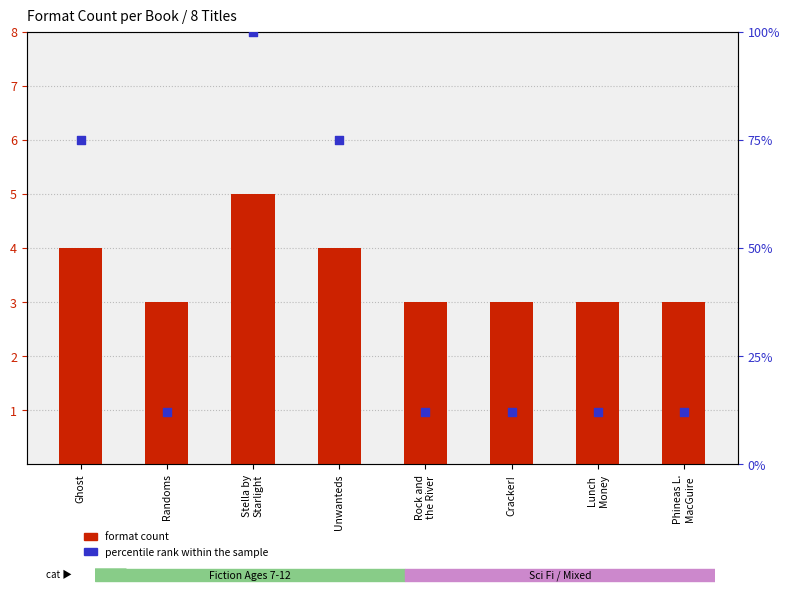

At how many categories does at least one series exceed 27?

3